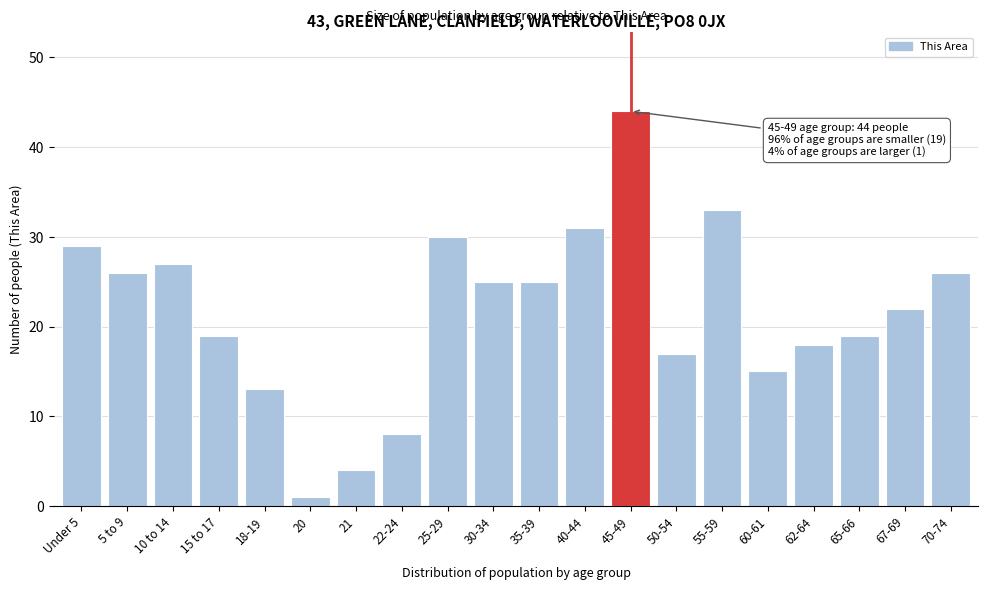

Reading left to right, transcribe all the data shown in this chart.

Under 5=29	5 to 9=26	10 to 14=27	15 to 17=19	18-19=13	20=1	21=4	22-24=8	25-29=30	30-34=25	35-39=25	40-44=31	45-49=44	50-54=17	55-59=33	60-61=15	62-64=18	65-66=19	67-69=22	70-74=26